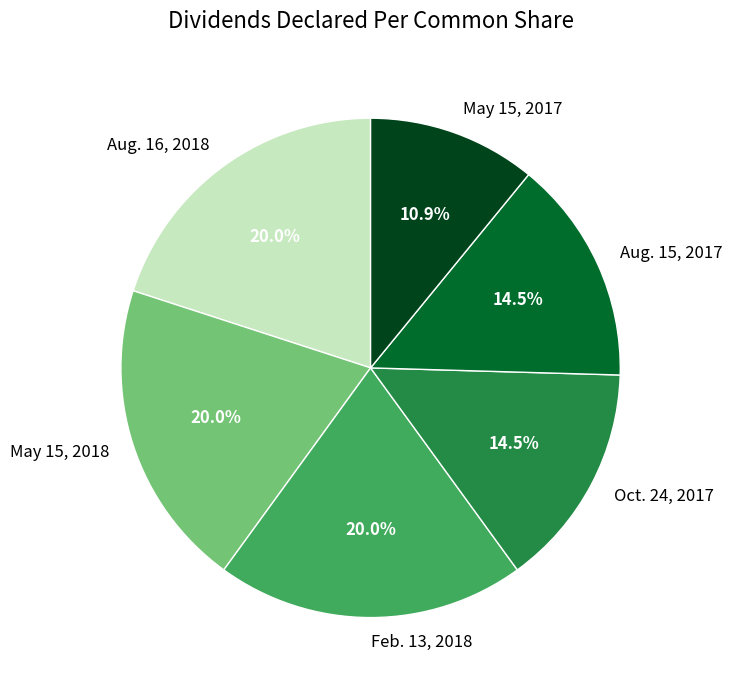

To the nearest percent, what percentage of the pie is May 15, 2018?

20%